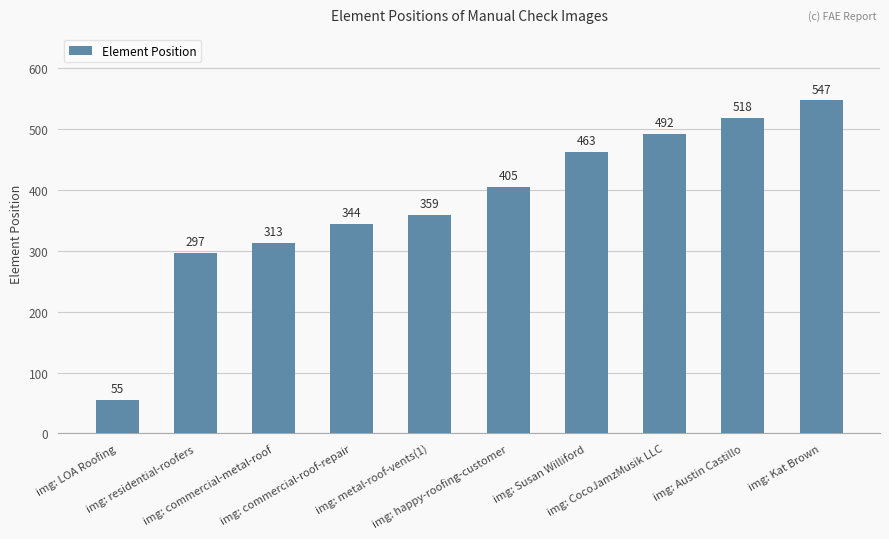

List the labels in order of value, largest first.

img: Kat Brown, img: Austin Castillo, img: CocoJamzMusik LLC, img: Susan Williford, img: happy-roofing-customer, img: metal-roof-vents(1), img: commercial-roof-repair, img: commercial-metal-roof, img: residential-roofers, img: LOA Roofing